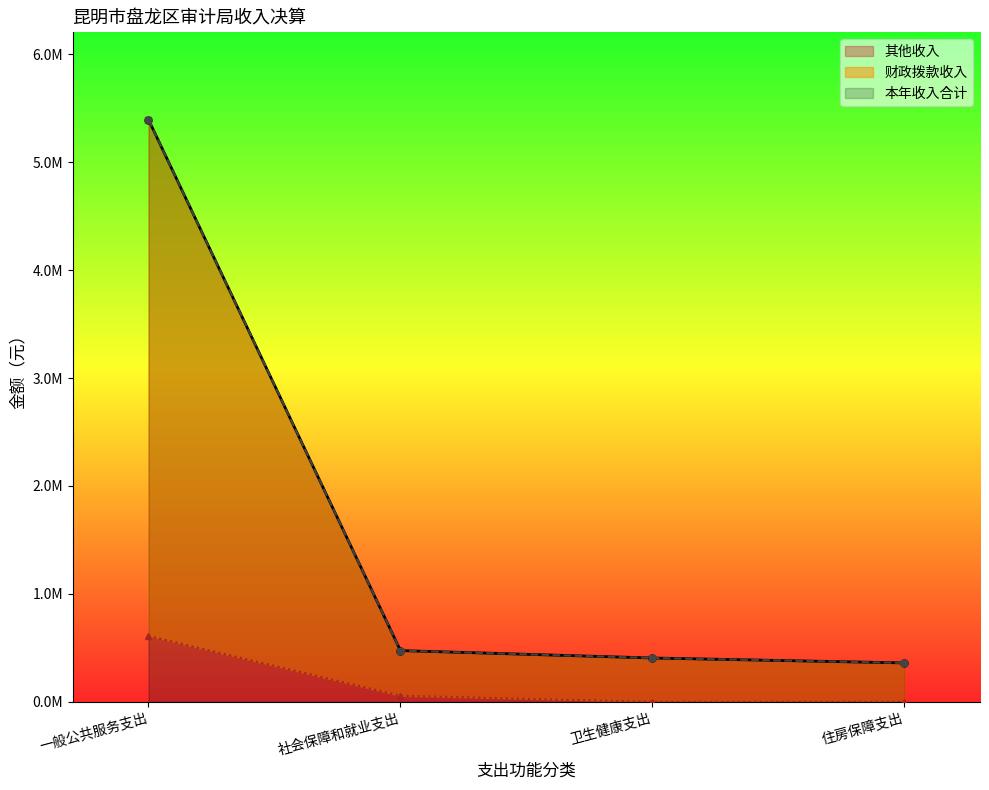

What is the difference between the 本年收入合计 values at 卫生健康支出 and 一般公共服务支出?

4987011.9